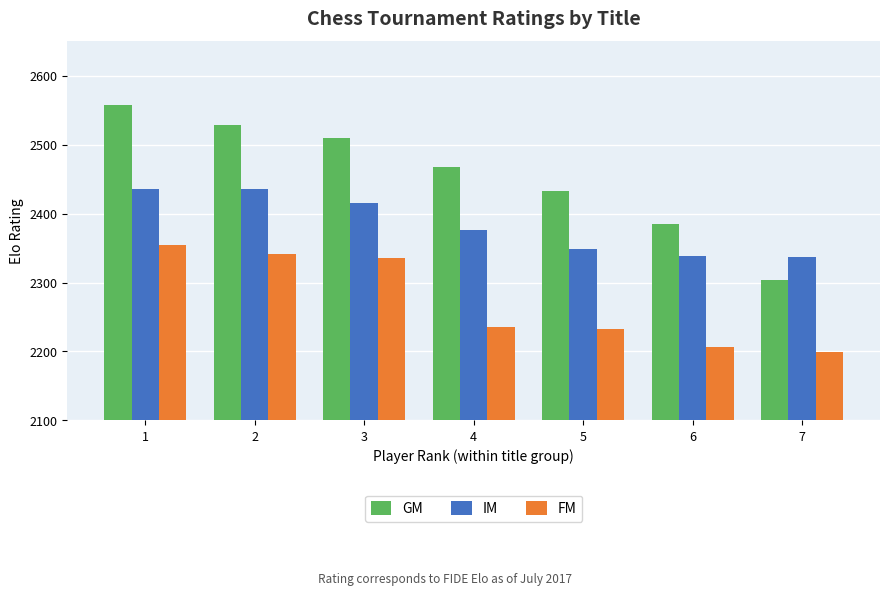

At which category is the sum across all series the highest?

1